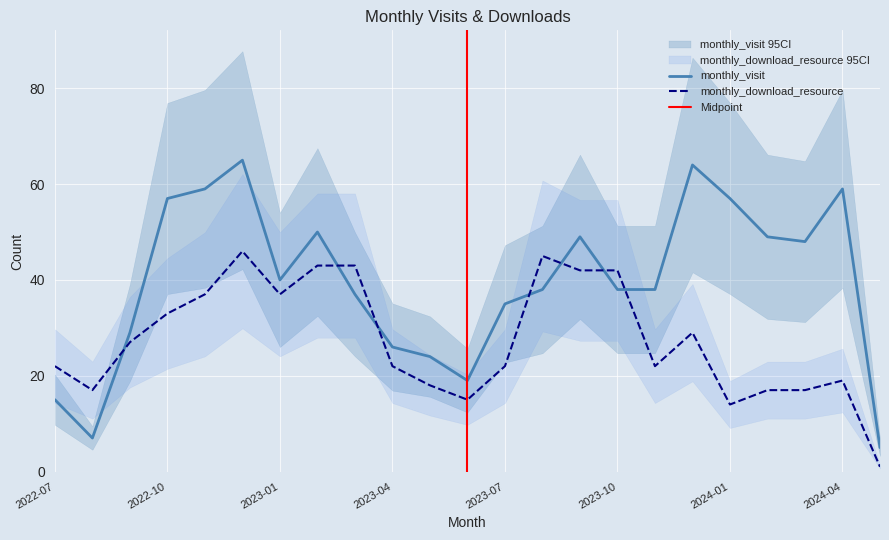

What is the smallest value displayed?

1